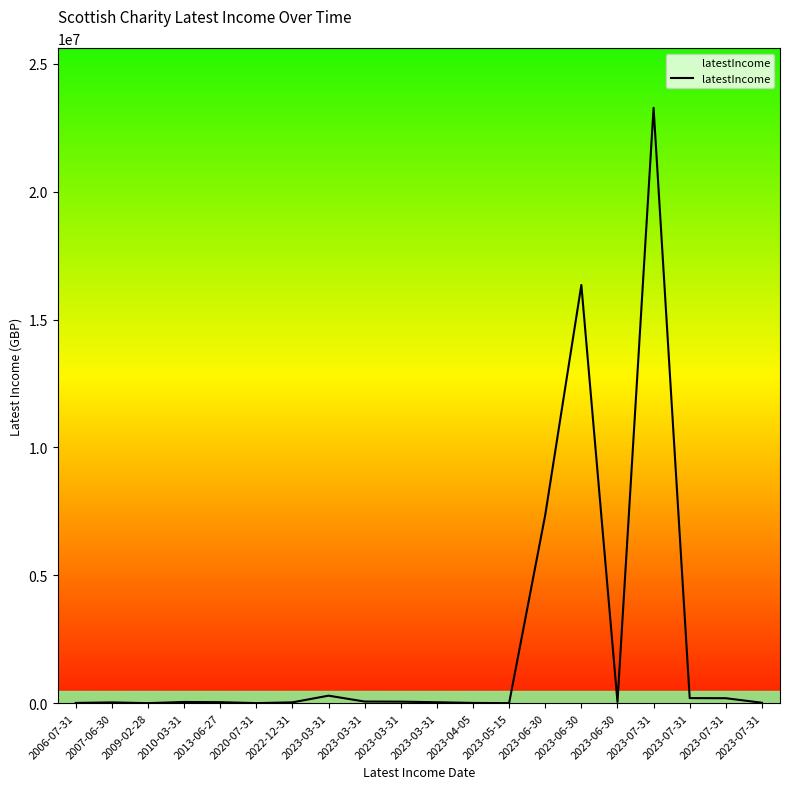

Reading left to right, list all the values displayed in this chart.

2006-07-31=9310	2007-06-30=30227	2009-02-28=725	2010-03-31=47187	2013-06-27=38966	2020-07-31=2000	2022-12-31=31789	2023-03-31=293499	2023-03-31=63660	2023-03-31=58906	2023-03-31=36427	2023-04-05=9711	2023-05-15=1608	2023-06-30=7361441	2023-06-30=16355772	2023-06-30=45672	2023-07-31=23285000	2023-07-31=197689	2023-07-31=193836	2023-07-31=16338